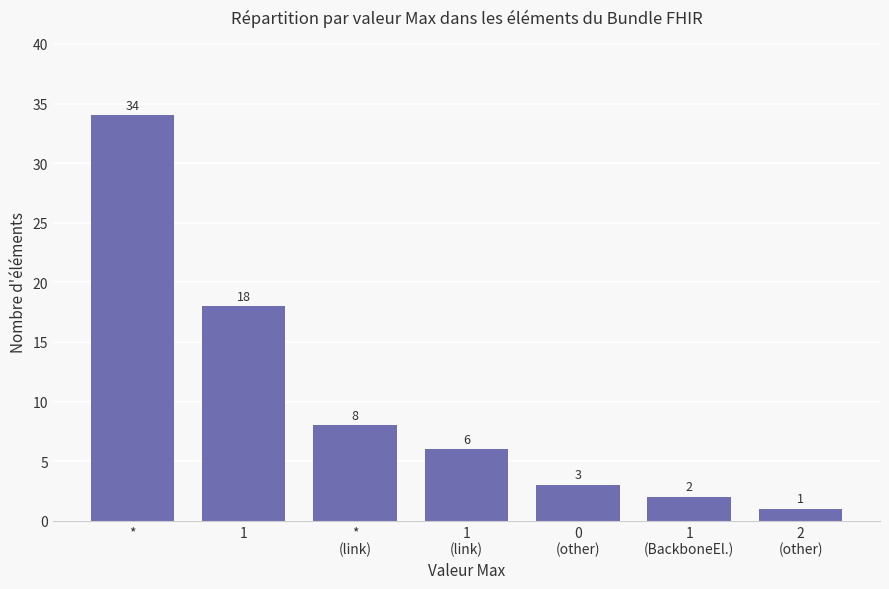

What is the smallest value displayed?

1